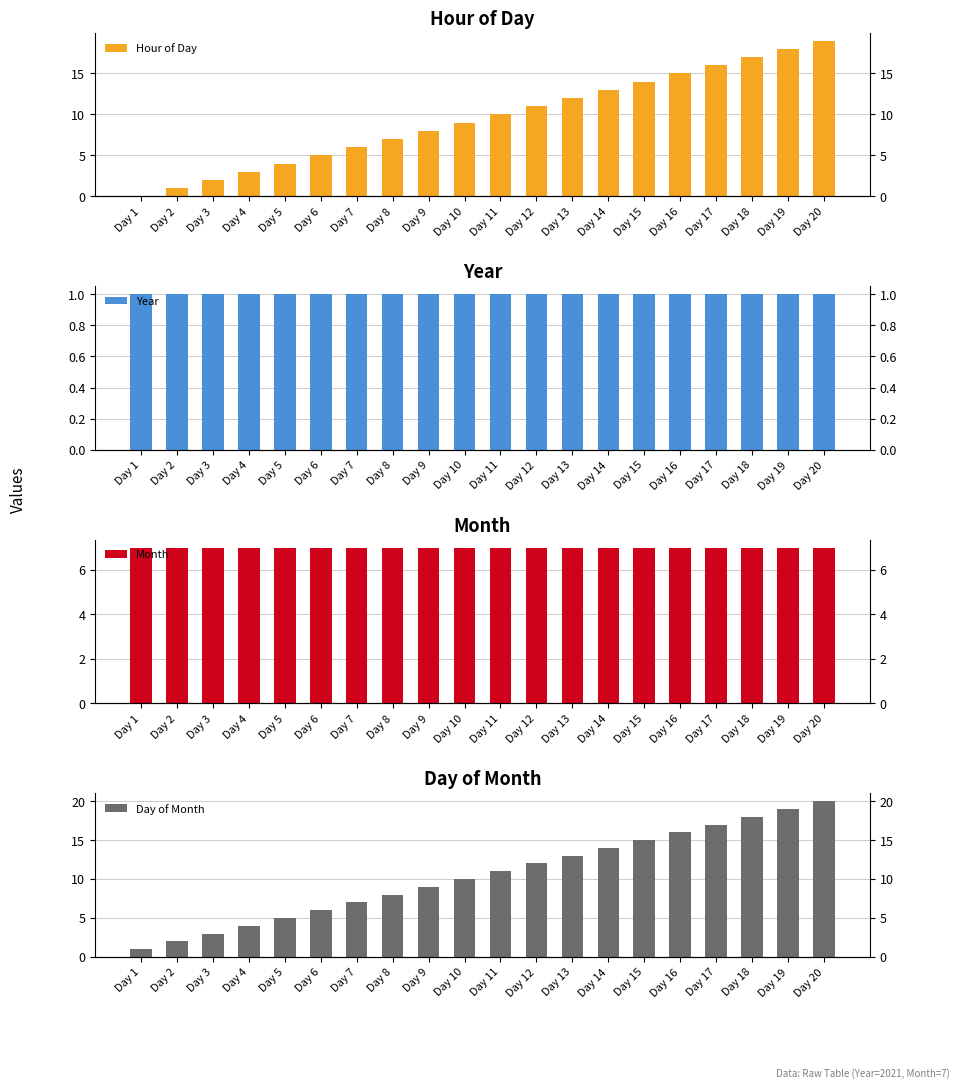

Does the chart contain any negative values?

No